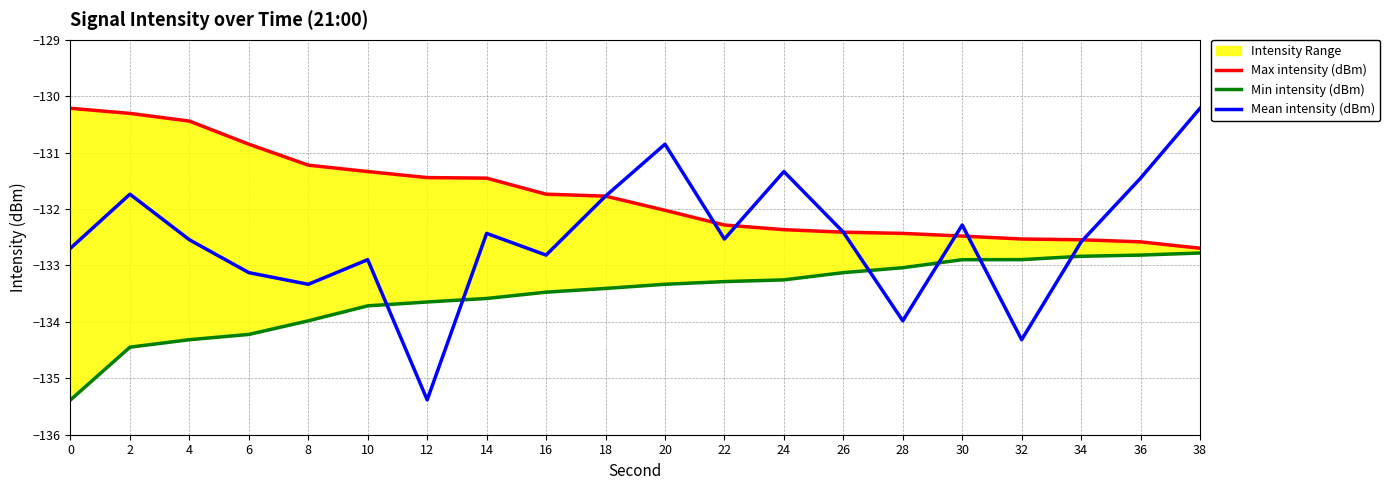

What is the value of the Mean intensity (dBm) point at the 16th from the left?

-132.3